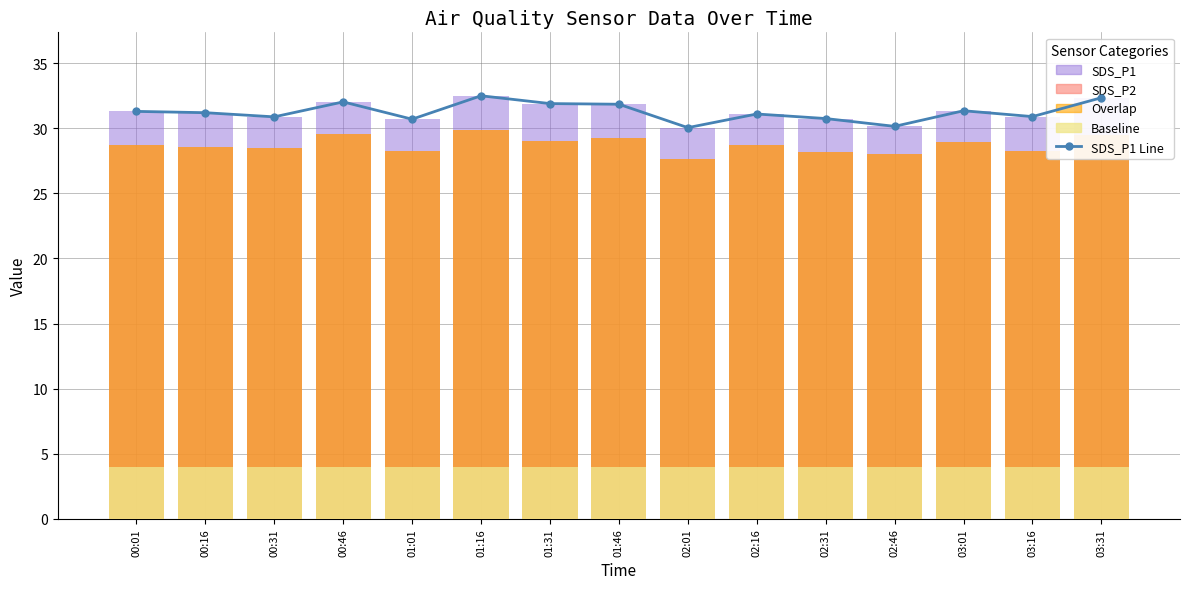

Which category has the highest value in the SDS_P1 Line series?

01:16